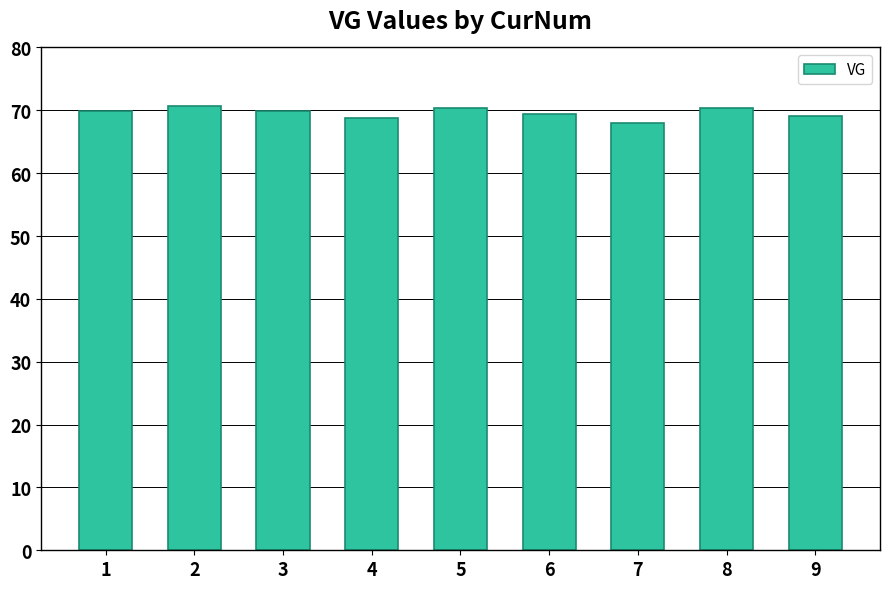

What is the smallest value displayed?

68.0